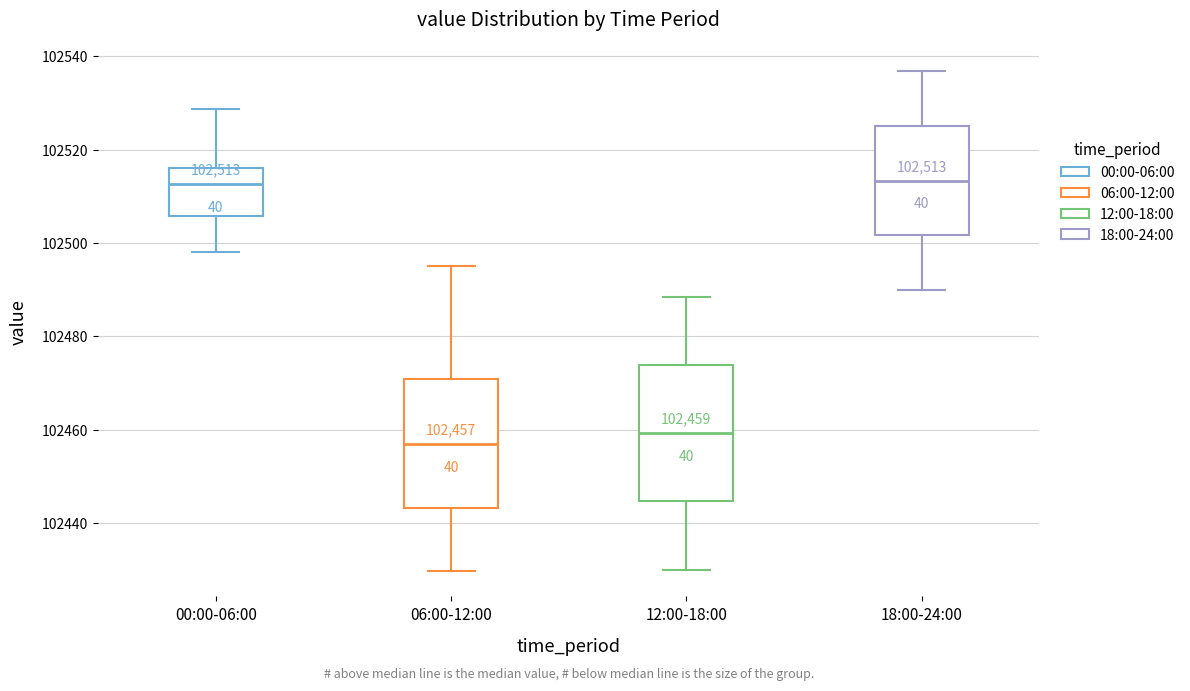

Which box has the lowest median line?

06:00-12:00